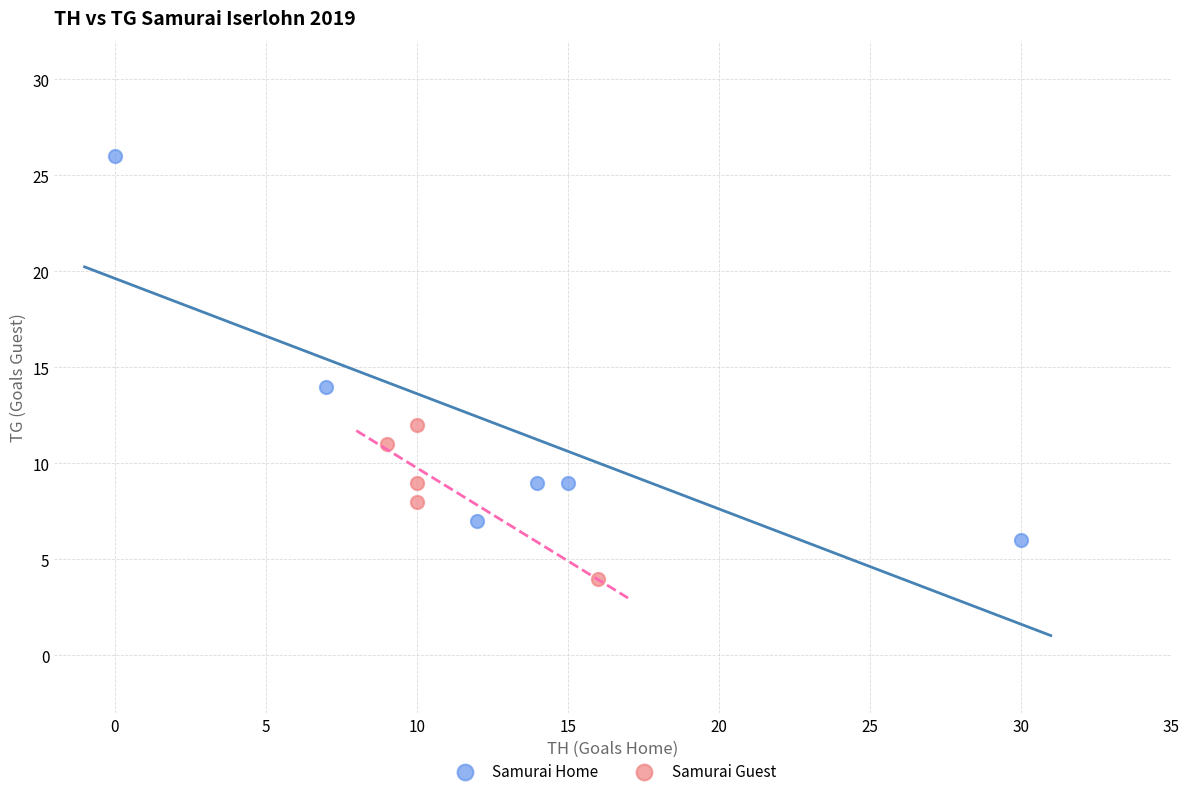

Which series contains the lowest Y value?

Samurai Guest